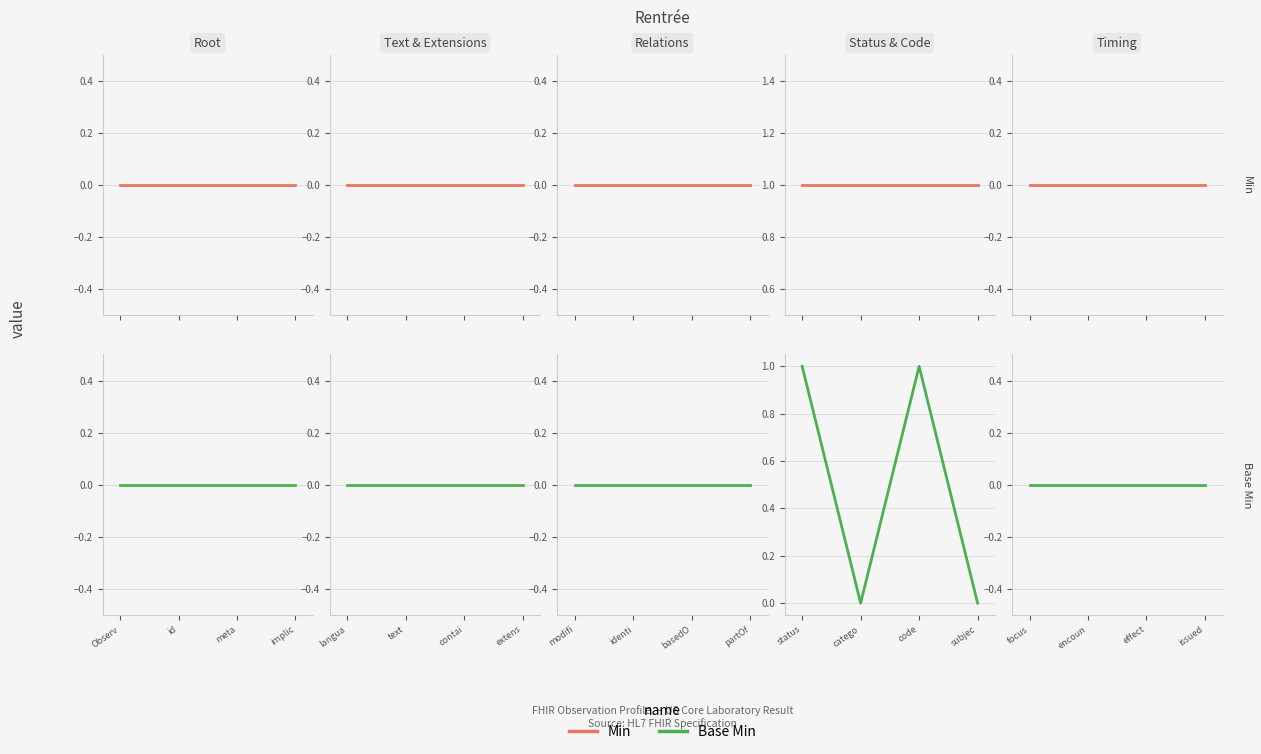

Reading left to right, extract all data points from this chart.

Min: 0	0	0	0	0	0	0	0	0	0	0	0	1	1	1	1	0	0	0	0
Base Min: 0	0	0	0	0	0	0	0	0	0	0	0	1	0	1	0	0	0	0	0